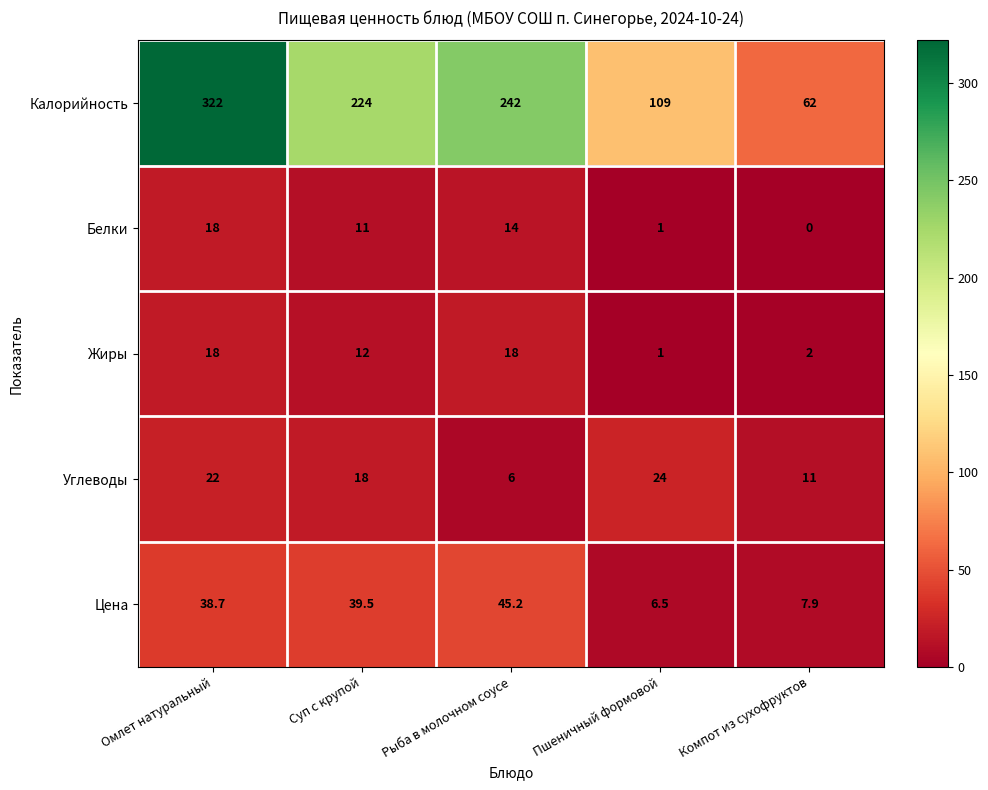

Reading right to left, transcribe all the data shown in this chart.

Калорийность: 62.0	109.0	242.0	224.0	322.0
Белки: 0.0	1.0	14.0	11.0	18.0
Жиры: 2.0	1.0	18.0	12.0	18.0
Углеводы: 11.0	24.0	6.0	18.0	22.0
Цена: 7.9	6.5	45.2	39.5	38.7